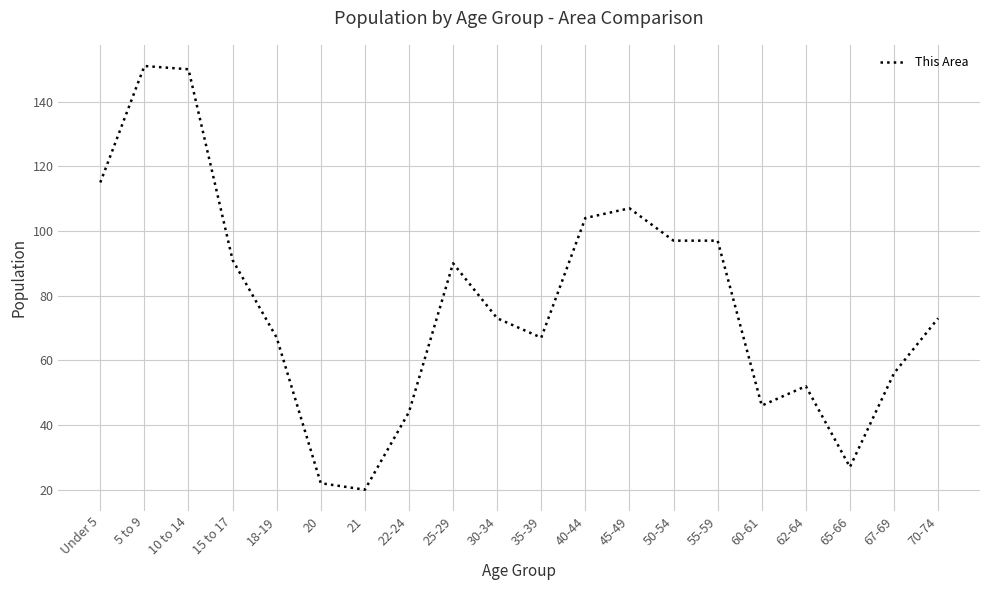

What is the average value?

77